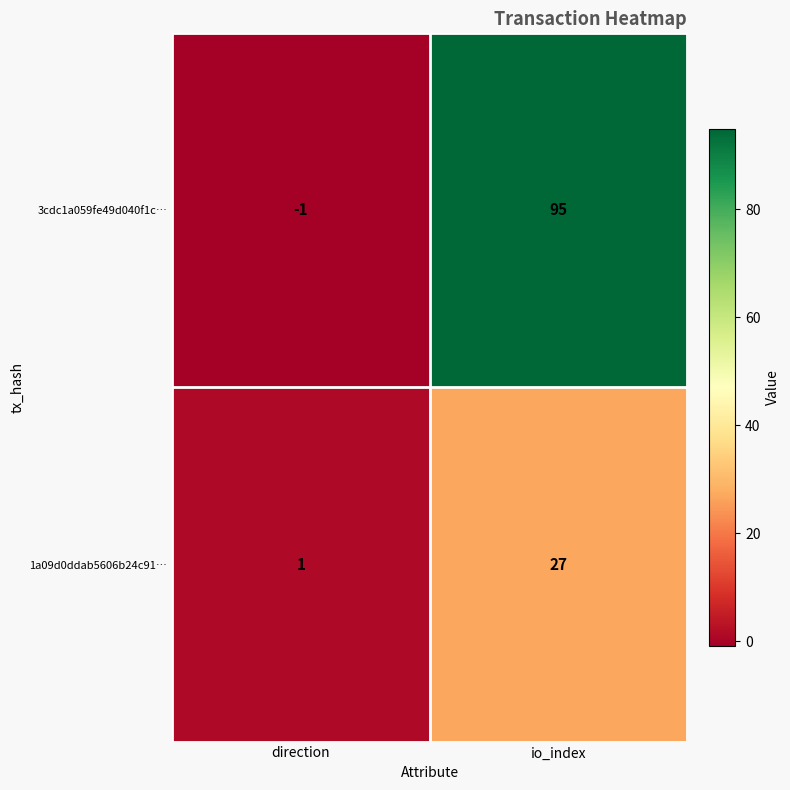

How many categories are shown in the chart?

2